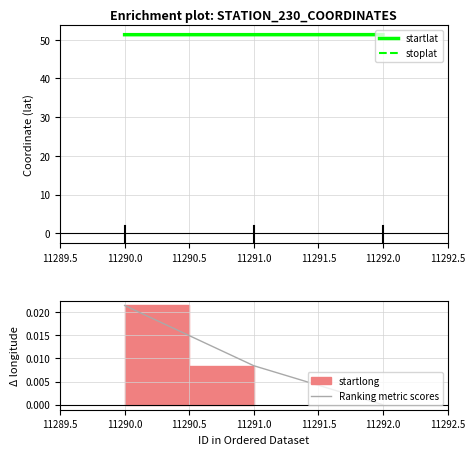

Is it true that stoplat equals 31.4 at 11292.0?

False